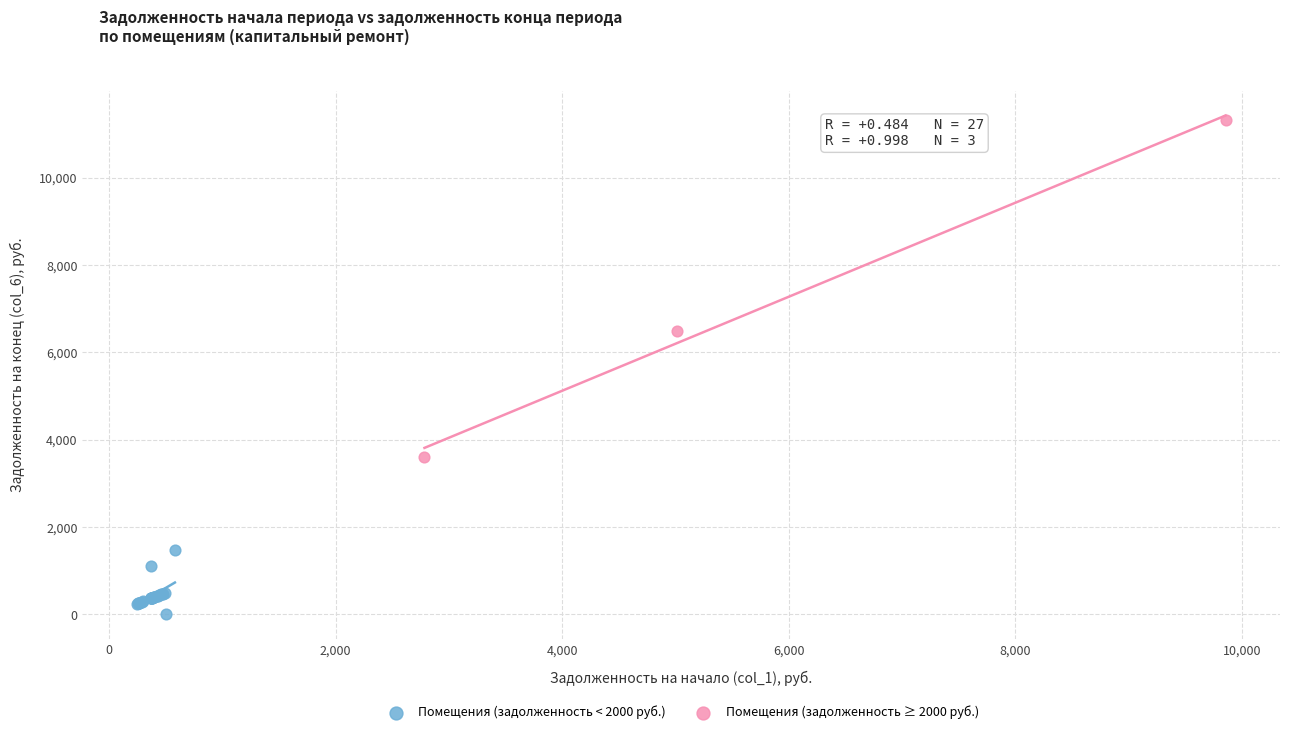

Which series reaches the maximum Y coordinate?

Помещения (задолженность ≥ 2000 руб.)